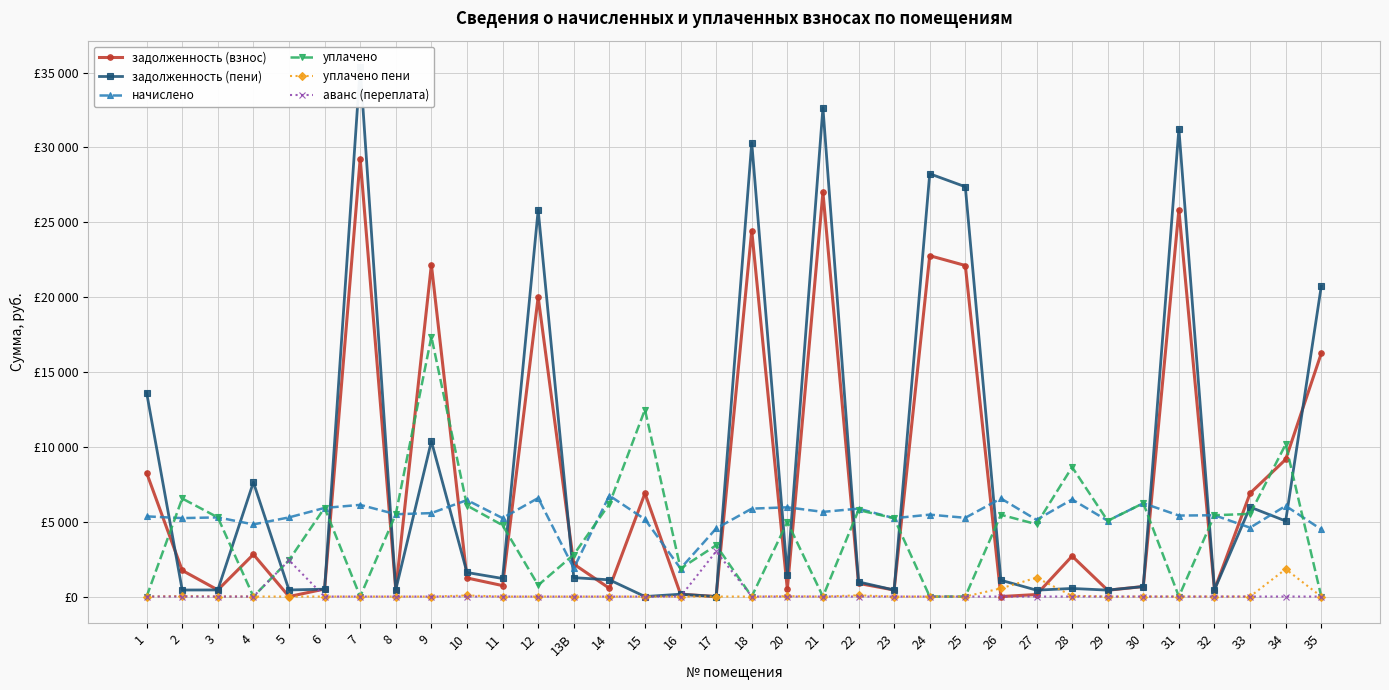

What is the difference between the maximum and minimum values in the аванс (переплата) series?

3018.2